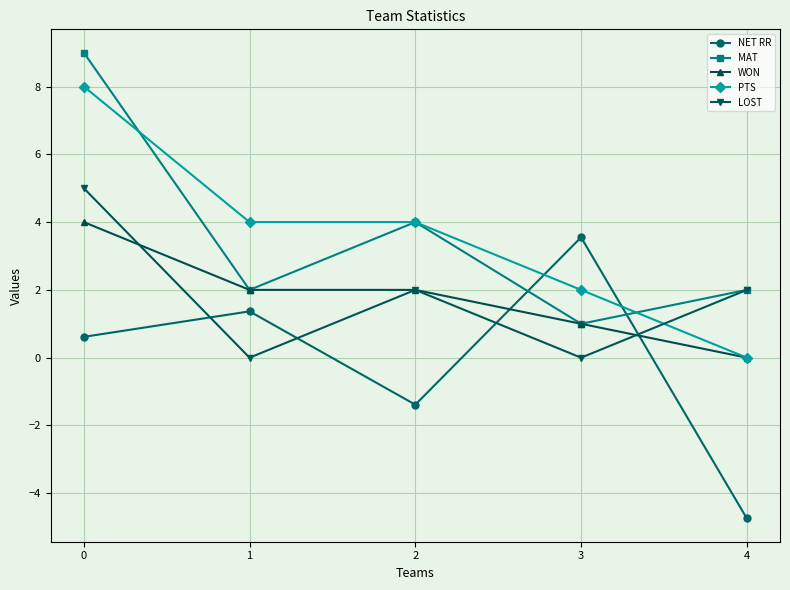

The value of WON at 0 is 5.3. True or false?

False